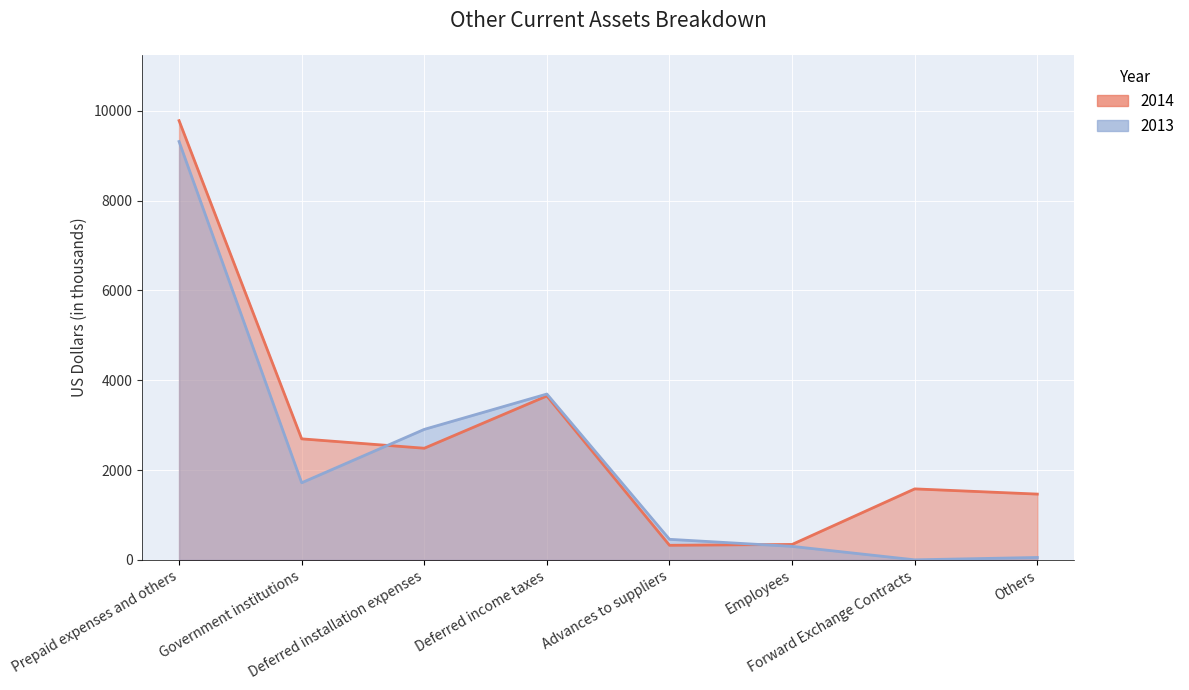

Between Government institutions and Others, which is larger?

Government institutions